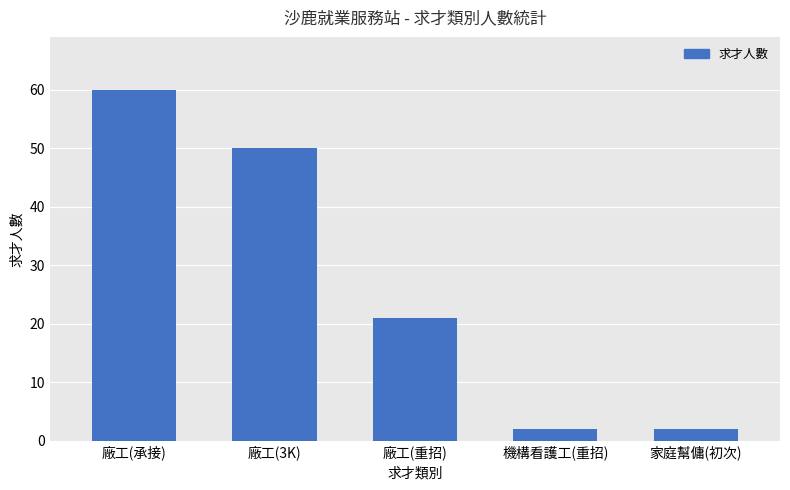

What is the change in value from 廠工(3K) to 家庭幫傭(初次)?

-48